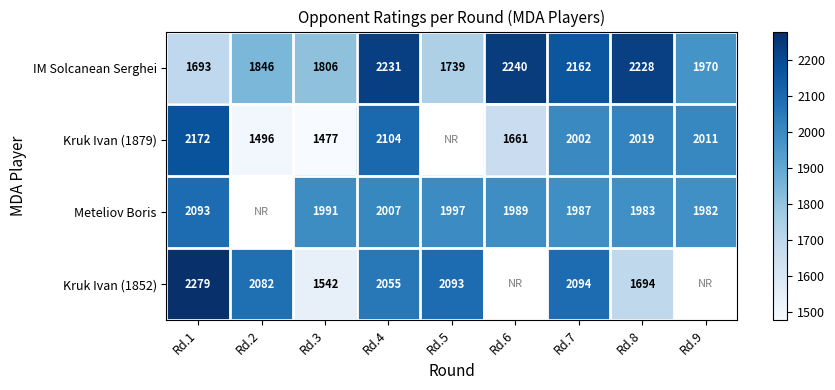

What is the difference between the maximum and minimum values in the IM Solcanean Serghei series?

547